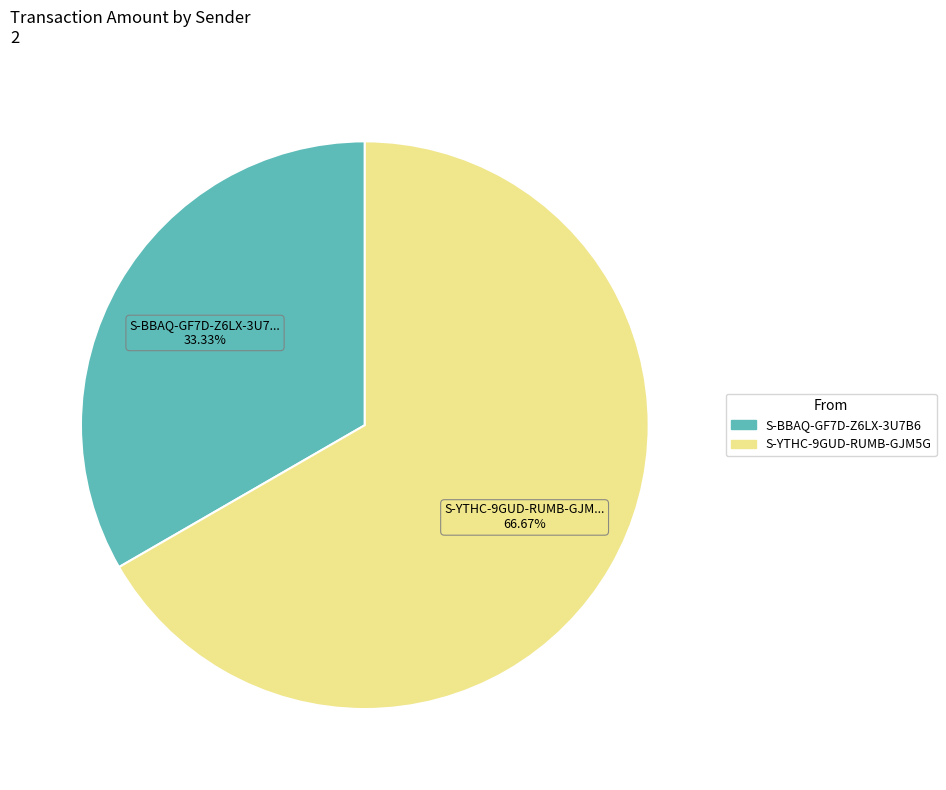

To the nearest percent, what is the average slice percentage?

50%